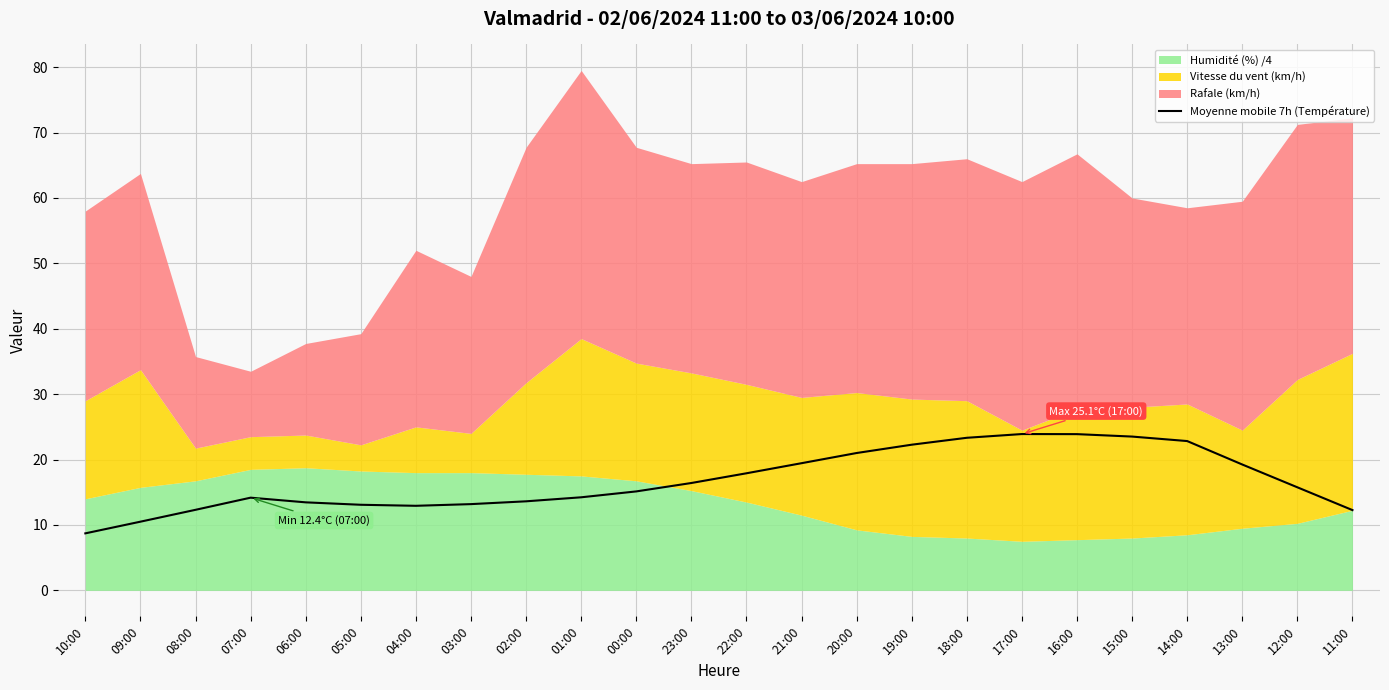

Where does the data first go above 15?

00:00